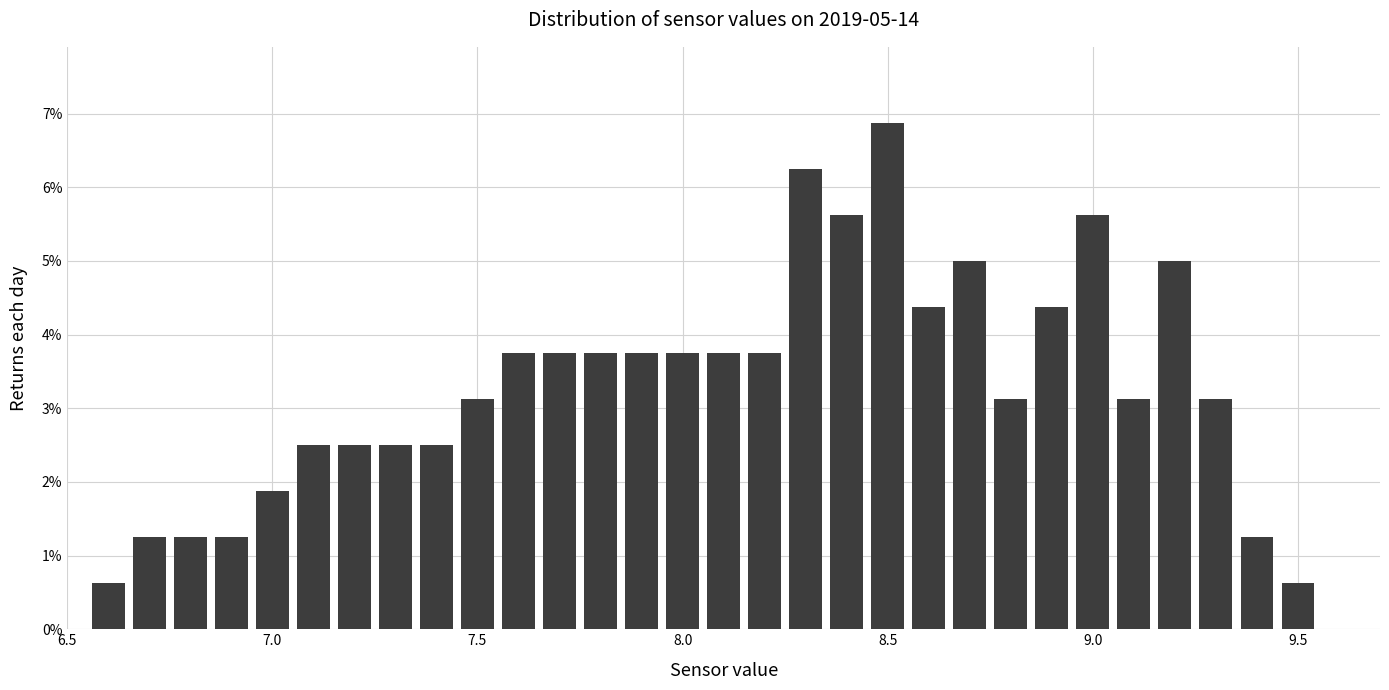

Read against the x-axis, roughly where is the centre of the tallest bar?

8.50